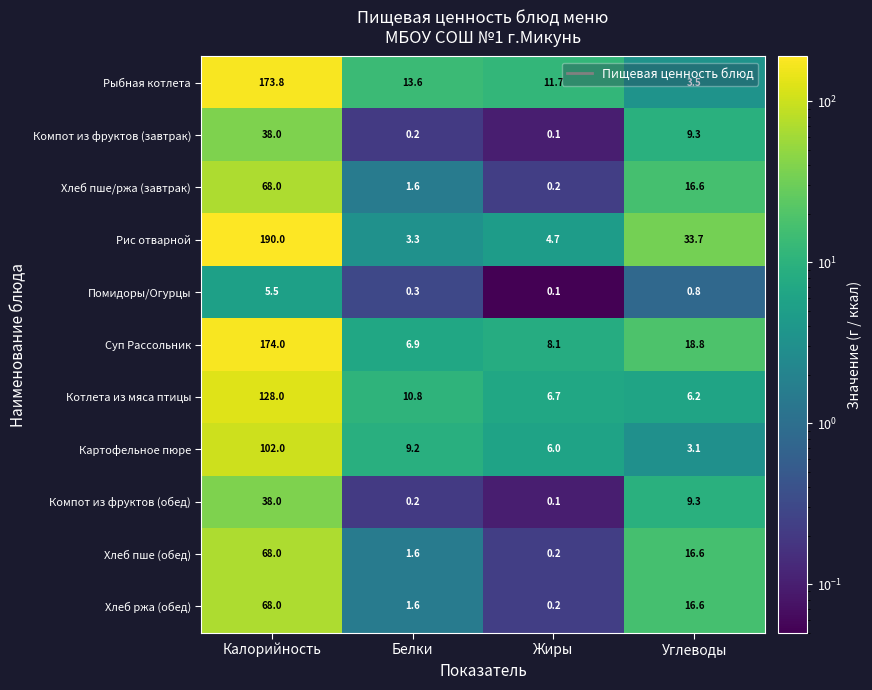

Which series has the largest range (max minus min)?

Рис отварной